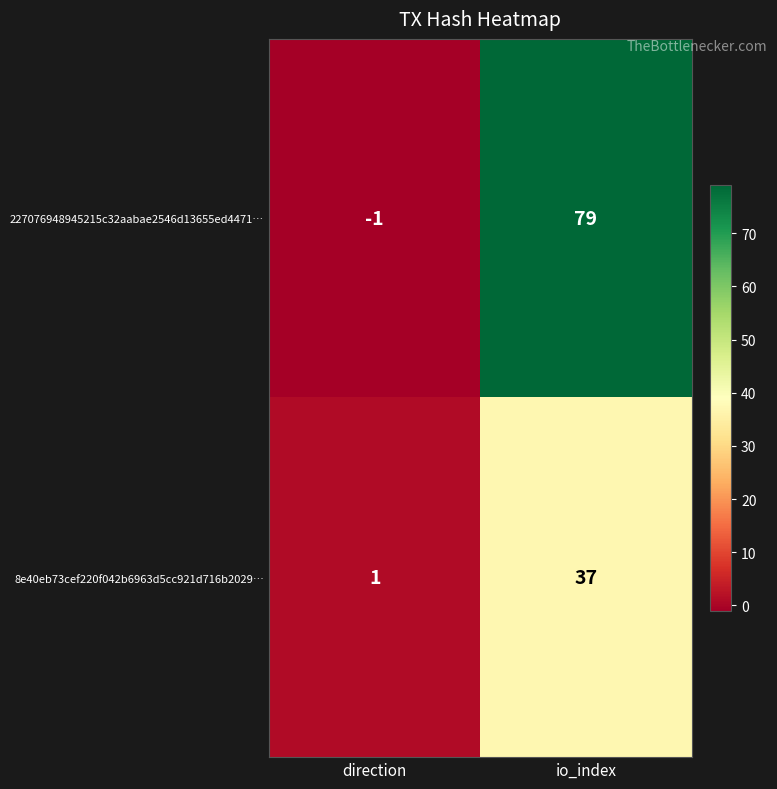

Rank the series by their maximum value, from highest to lowest.

227076948945215c32aabae2546d13655ed4471…, 8e40eb73cef220f042b6963d5cc921d716b2029…